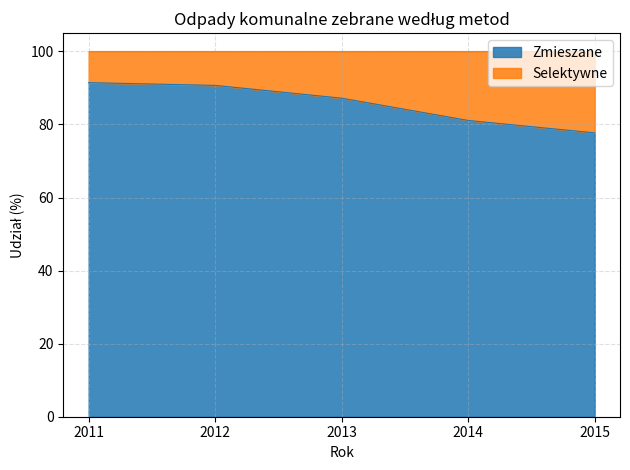

Rank the categories by value from highest to lowest.

2011, 2012, 2013, 2014, 2015